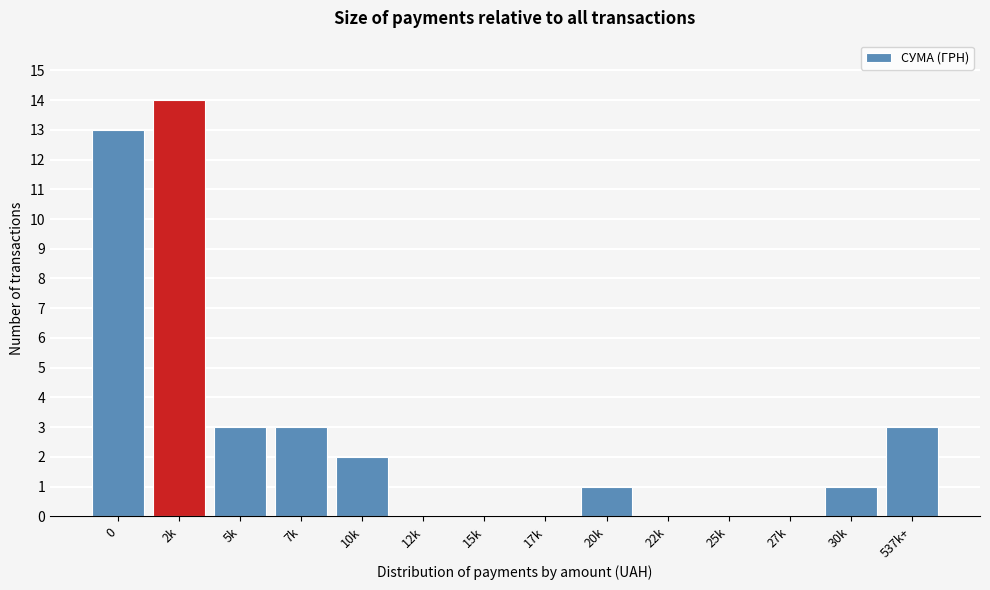

Reading left to right, extract all data points from this chart.

0=13	2k=14	5k=3	7k=3	10k=2	12k=0	15k=0	17k=0	20k=1	22k=0	25k=0	27k=0	30k=1	537k+=3